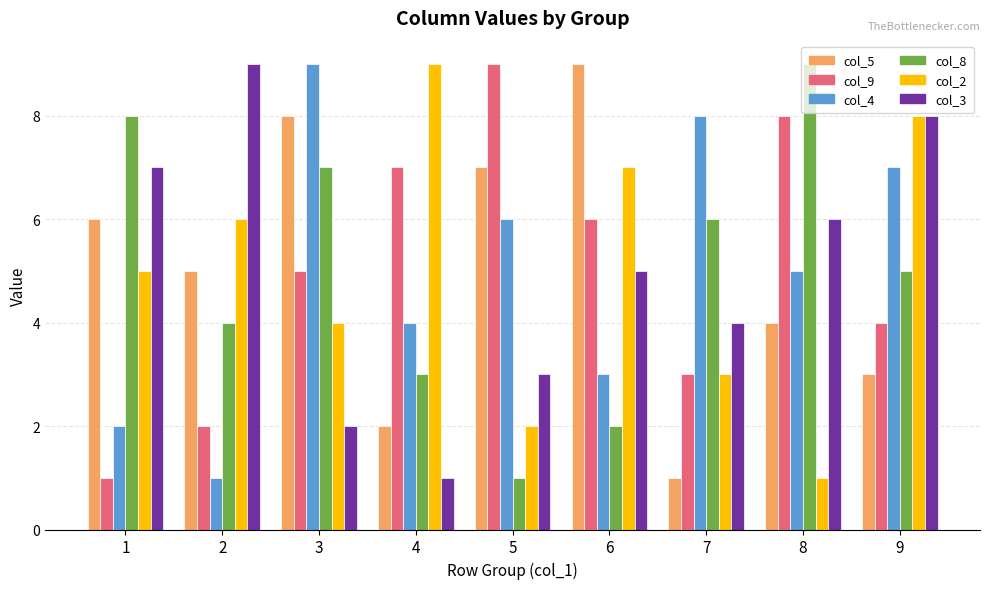

What are all the series names shown in the legend?

col_5, col_9, col_4, col_8, col_2, col_3